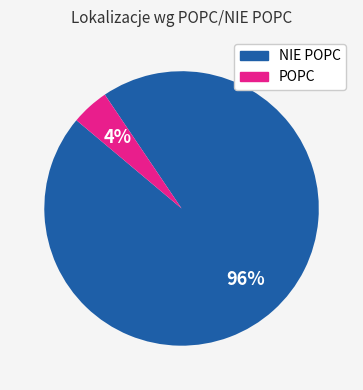

The NIE POPC slice represents 90% of the pie. True or false?

False